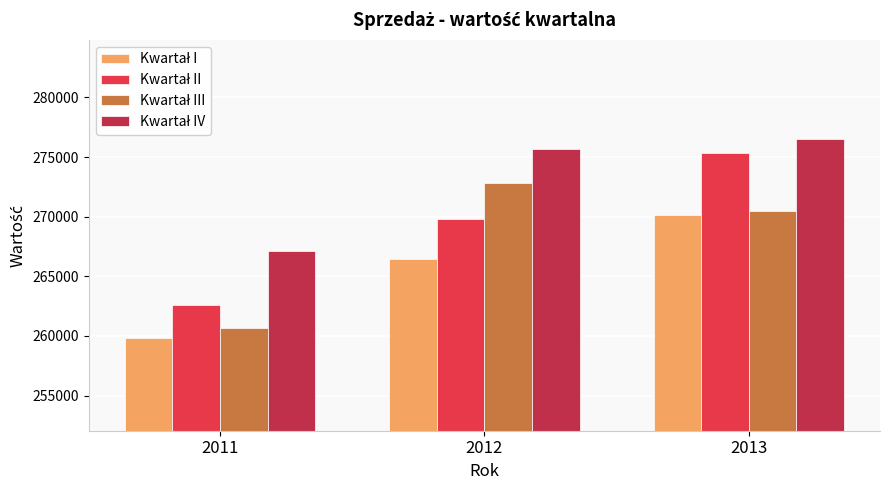

Which category has the lowest value across all series?

2011